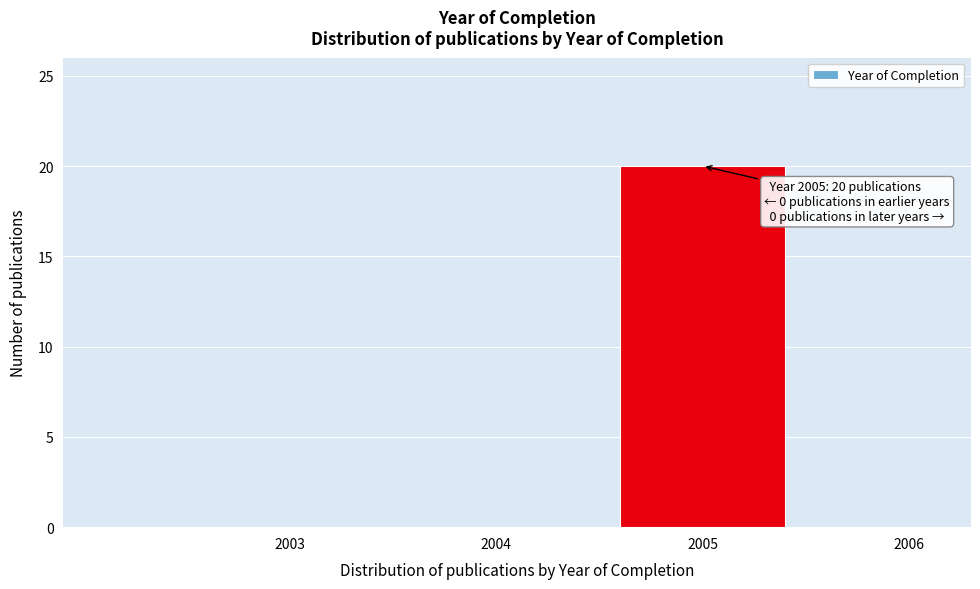

Reading right to left, what are all the values shown in this chart?

2006=0	2005=20	2004=0	2003=0